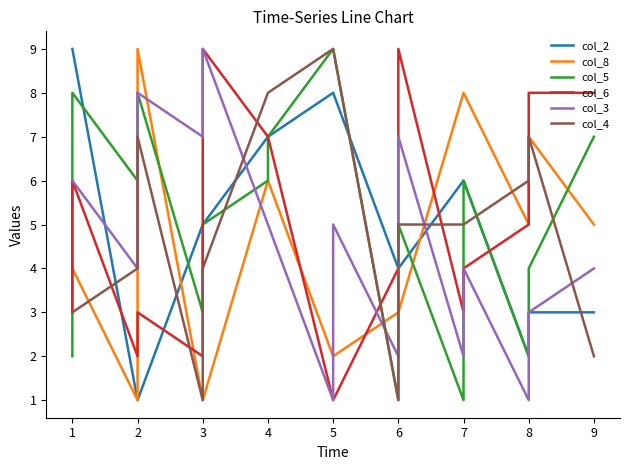

How many intersections are there between col_4 and col_8?

6